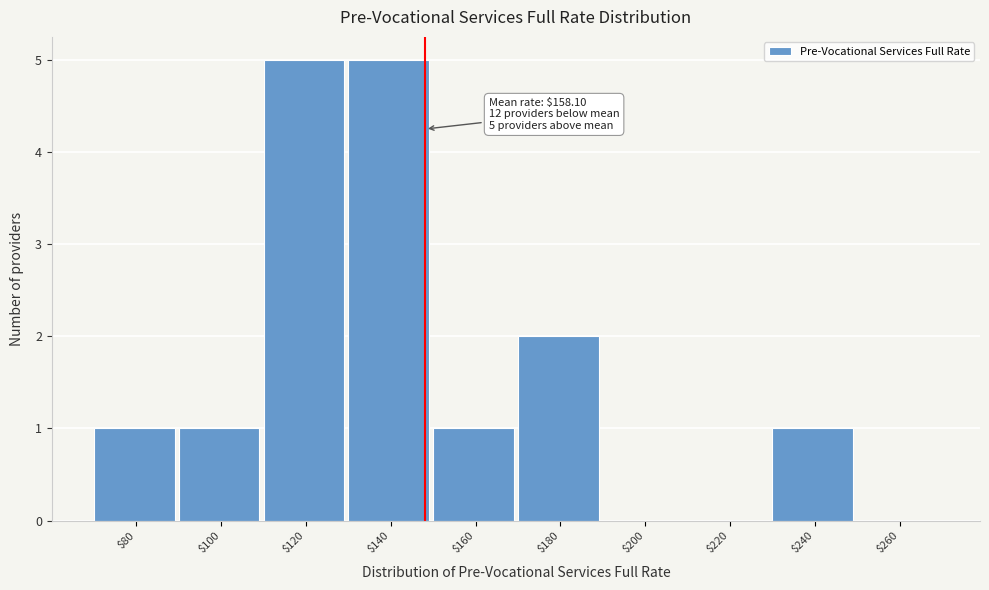

What is the sum of all values?

16